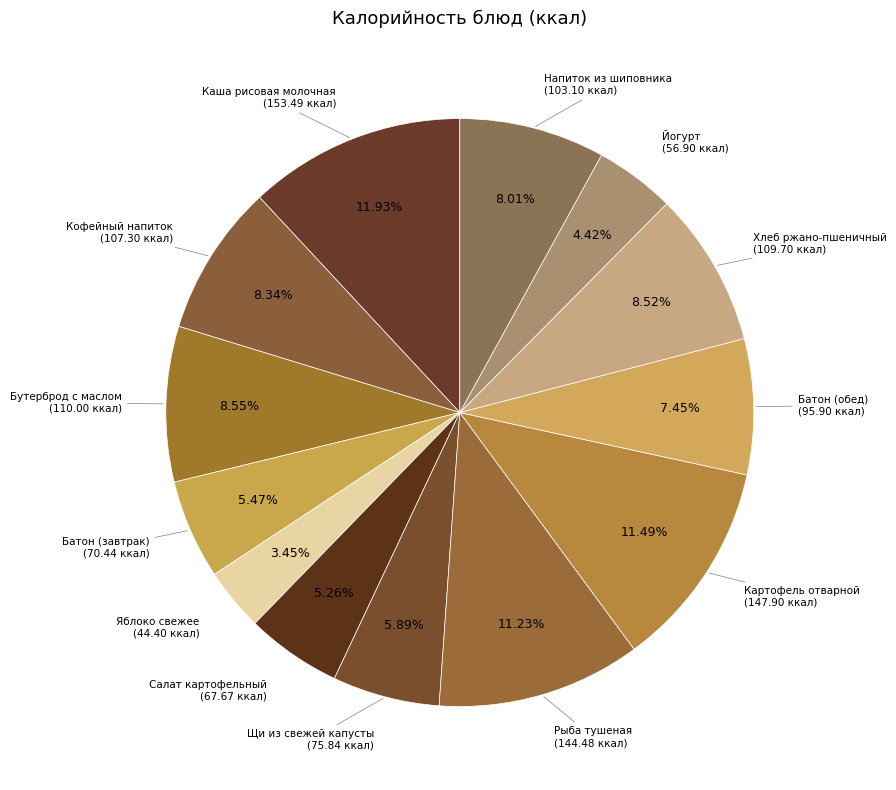

What is the smallest slice in the pie chart?

Яблоко свежее